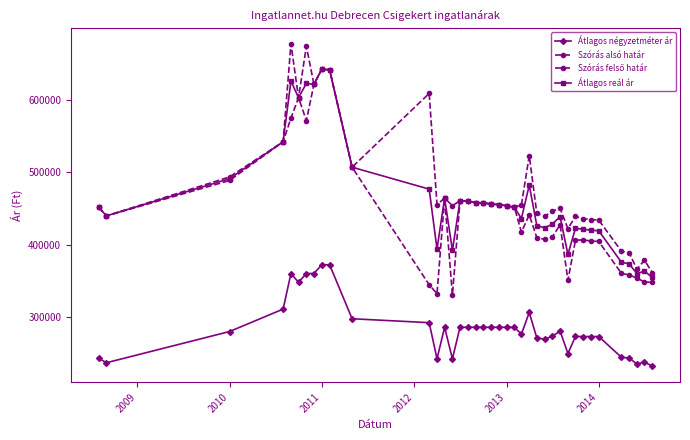

Is this an area chart (filled region under the line)?

No